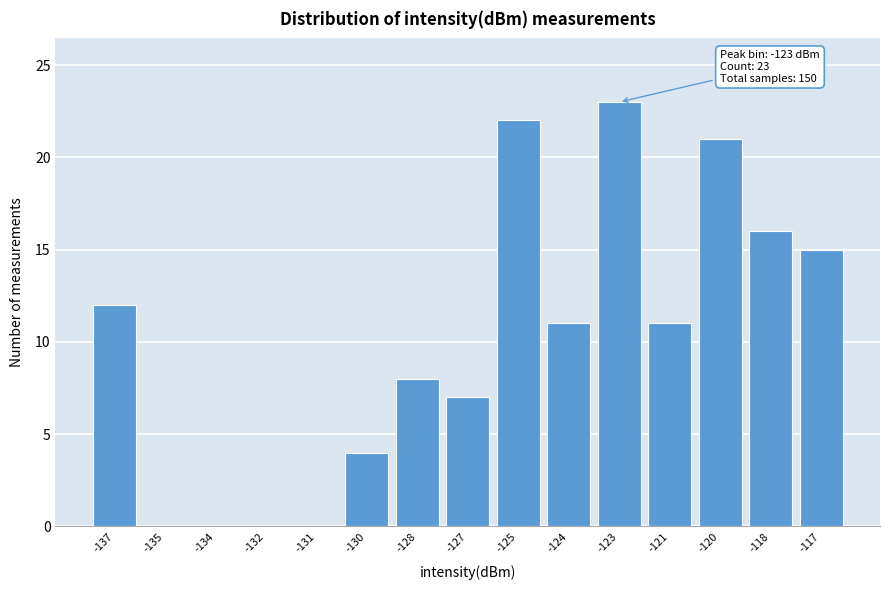

Reading right to left, list all the values displayed in this chart.

-117=15	-118=16	-120=21	-121=11	-123=23	-124=11	-125=22	-127=7	-128=8	-130=4	-131=0	-132=0	-134=0	-135=0	-137=12